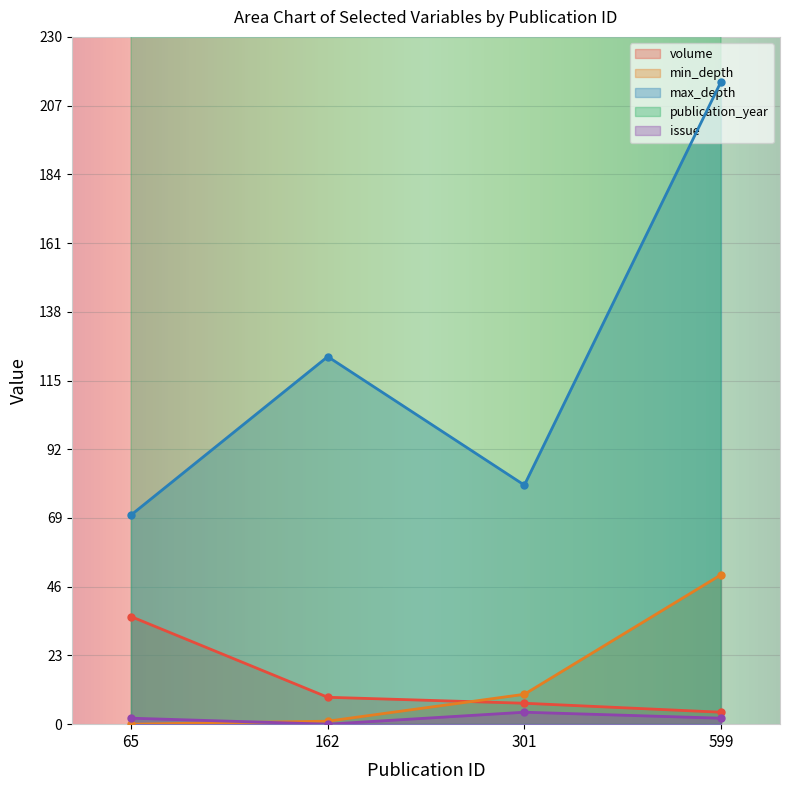

Reading left to right, what are all the values shown in this chart?

volume: 36	9	7	4
min_depth: 0	1	10	50
max_depth: 70	123	80	215
publication_year: 1983	2015	2016	1983
issue: 2	0	4	2